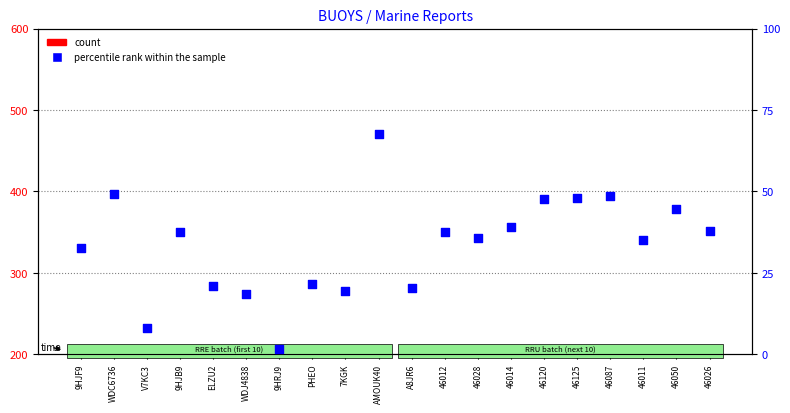

What is the total value across all series at 46028?

150.8